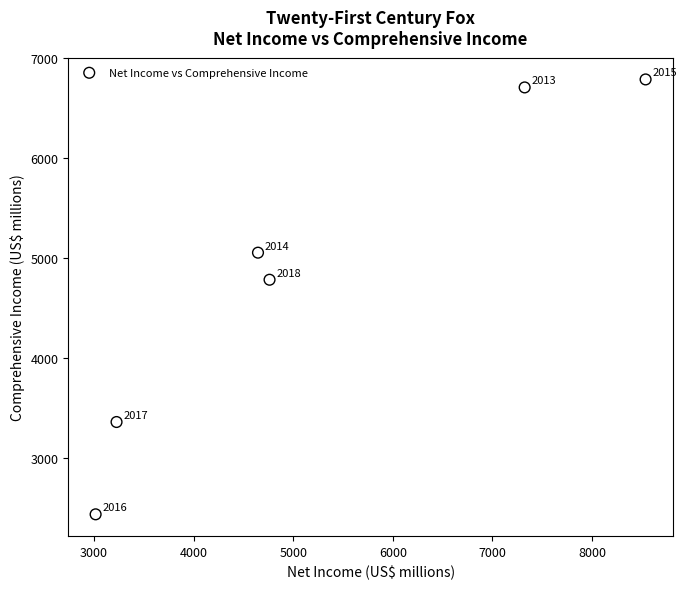

What Y value in the scatter plot is closest to 4610?

4782